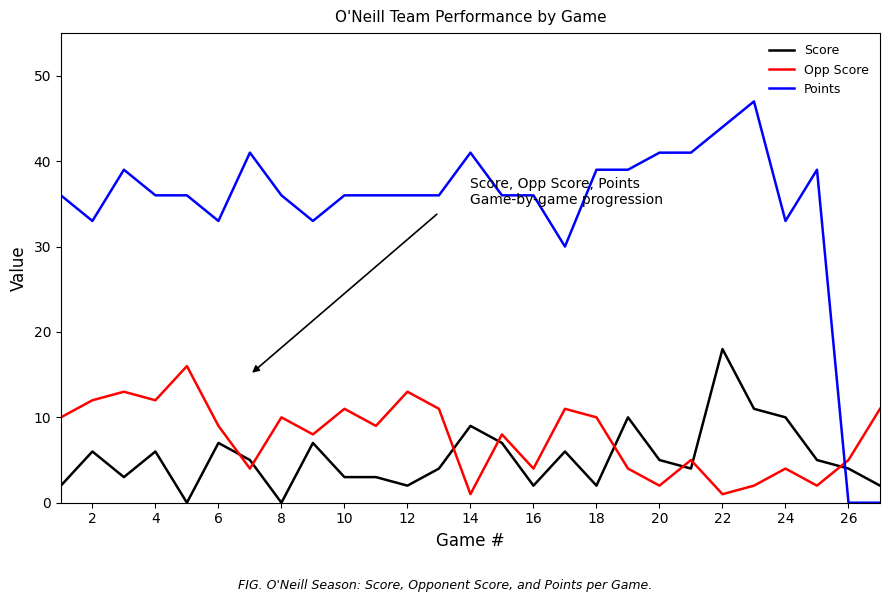

Reading left to right, what are all the values shown in this chart?

Score: 2	6	3	6	0	7	5	0	7	3	3	2	4	9	7	2	6	2	10	5	4	18	11	10	5	4	2
Opp Score: 10	12	13	12	16	9	4	10	8	11	9	13	11	1	8	4	11	10	4	2	5	1	2	4	2	5	11
Points: 36	33	39	36	36	33	41	36	33	36	36	36	36	41	36	36	30	39	39	41	41	44	47	33	39	0	0